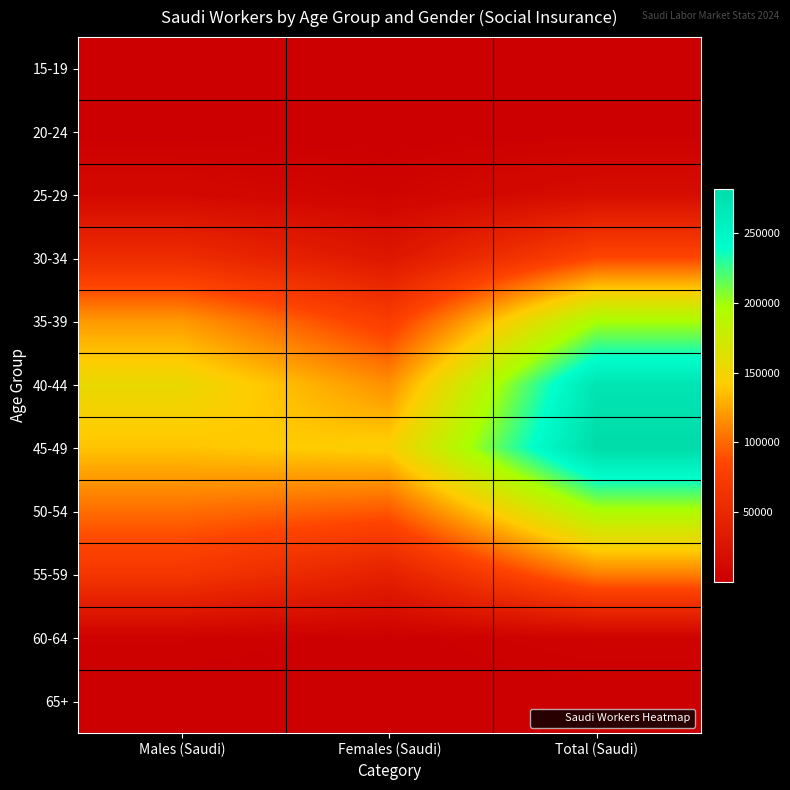

What is the spread (max minus min) of values at Females (Saudi)?

144134